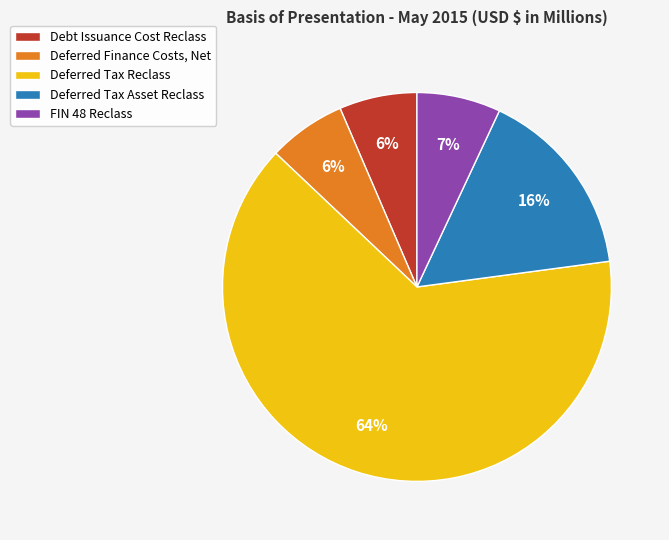

To the nearest percent, what is the combined percentage of Deferred Tax Reclass and Deferred Finance Costs, Net?

71%